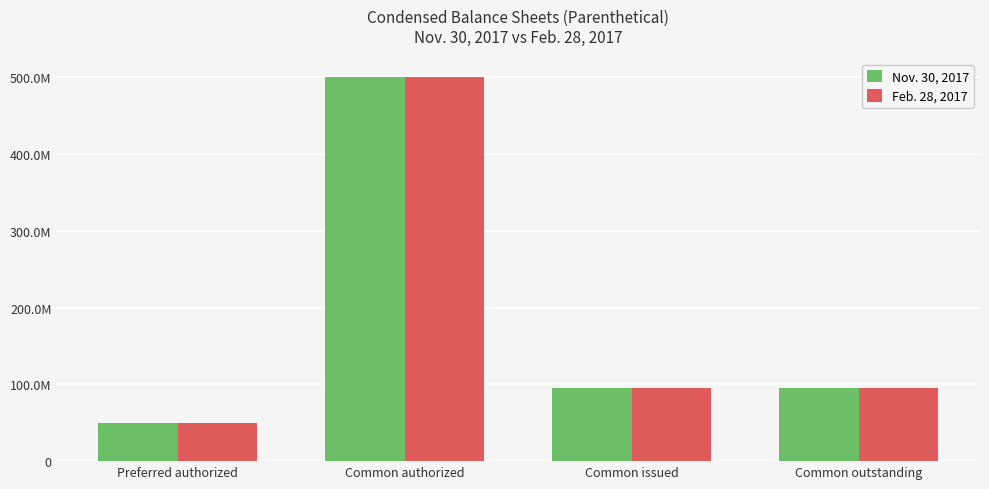

Which series has the largest total across all categories?

Nov. 30, 2017